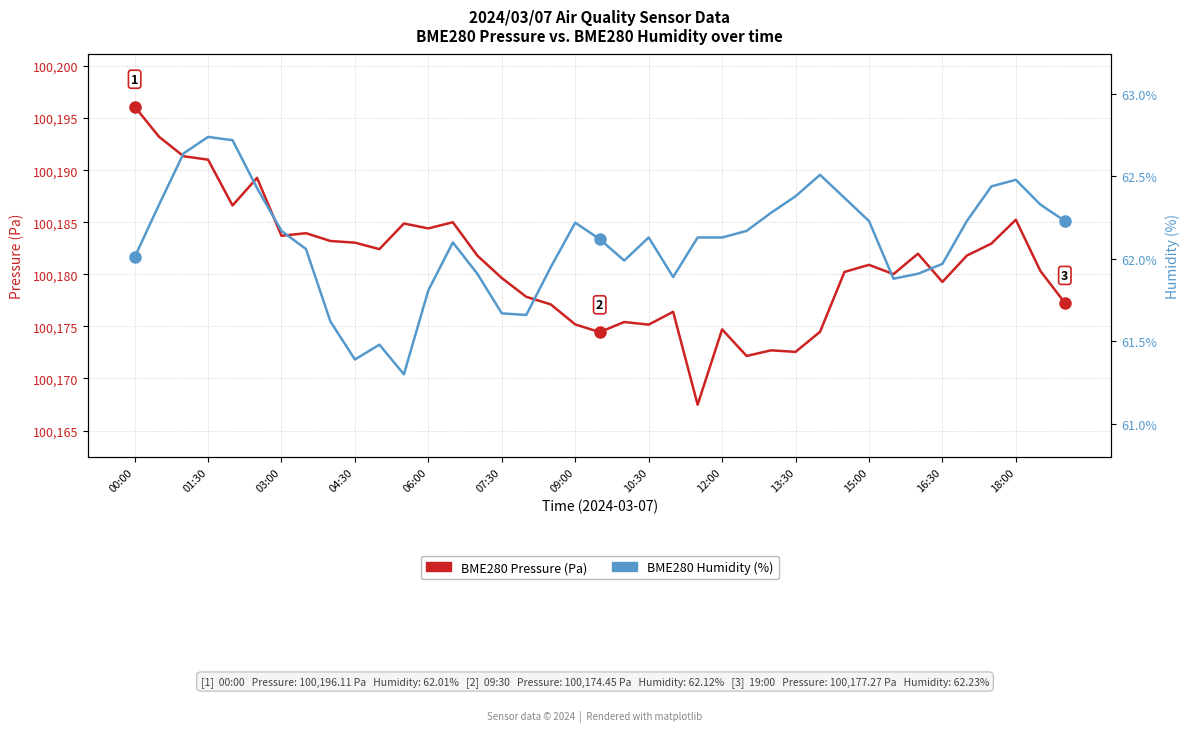

Reading left to right, list all the values displayed in this chart.

BME280 Pressure (Pa): 100196.1	100193.2	100191.3	100191.0	100186.6	100189.3	100183.7	100183.9	100183.2	100183.0	100182.4	100184.9	100184.4	100185.0	100181.8	100179.6	100177.8	100177.1	100175.2	100174.4	100175.4	100175.2	100176.4	100167.5	100174.7	100172.2	100172.7	100172.6	100174.5	100180.2	100180.9	100180.0	100182.0	100179.3	100181.8	100182.9	100185.2	100180.3	100177.3
BME280 Humidity (%): 62.0	62.3	62.6	62.7	62.7	62.4	62.2	62.1	61.6	61.4	61.5	61.3	61.8	62.1	61.9	61.7	61.7	62.0	62.2	62.1	62.0	62.1	61.9	62.1	62.1	62.2	62.3	62.4	62.5	62.4	62.2	61.9	61.9	62.0	62.2	62.4	62.5	62.3	62.2